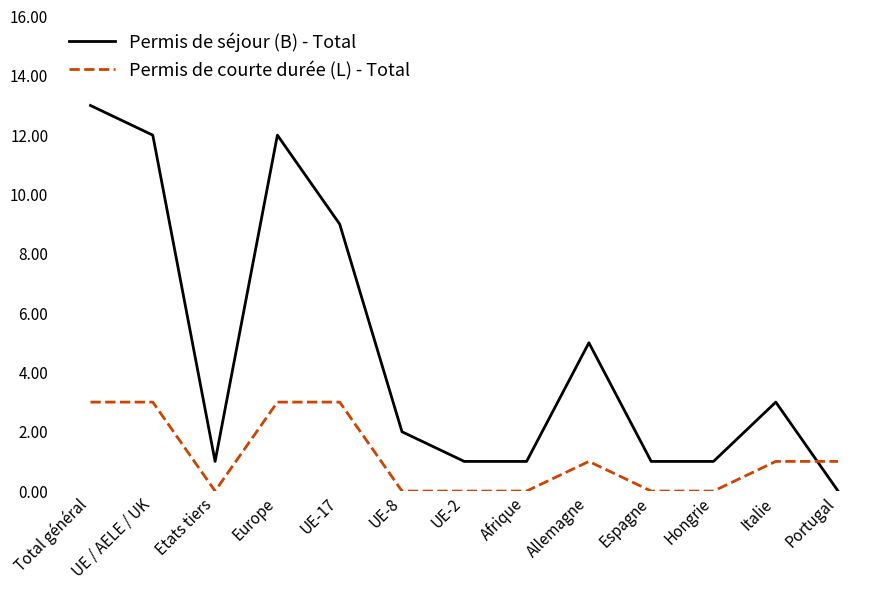

Is the value of Permis de courte durée (L) - Total at Italie greater than the value of Permis de séjour (B) - Total at UE-8?

No